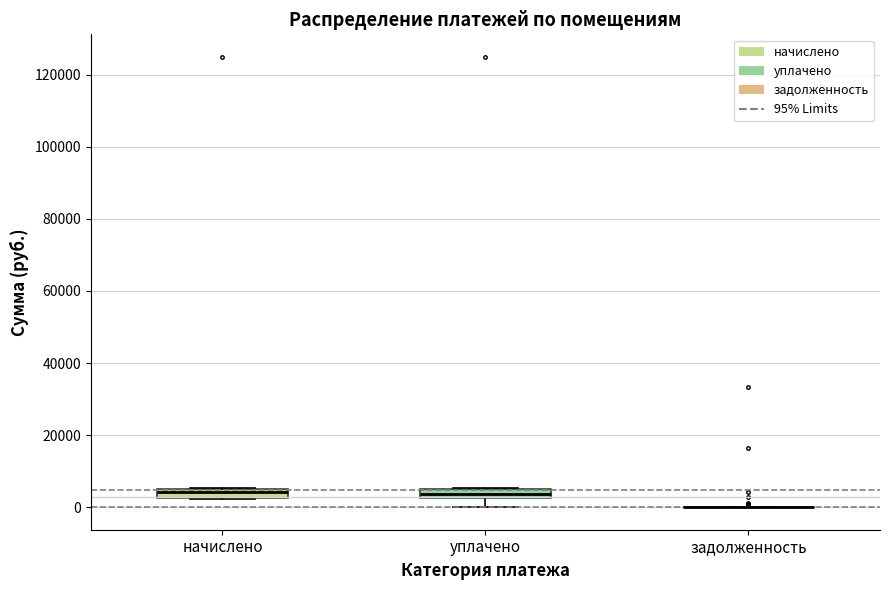

Where is the lower edge of the box for уплачено on the y-axis? The values are not printed on the chart, so give them approximately, as read against the axis.

2000